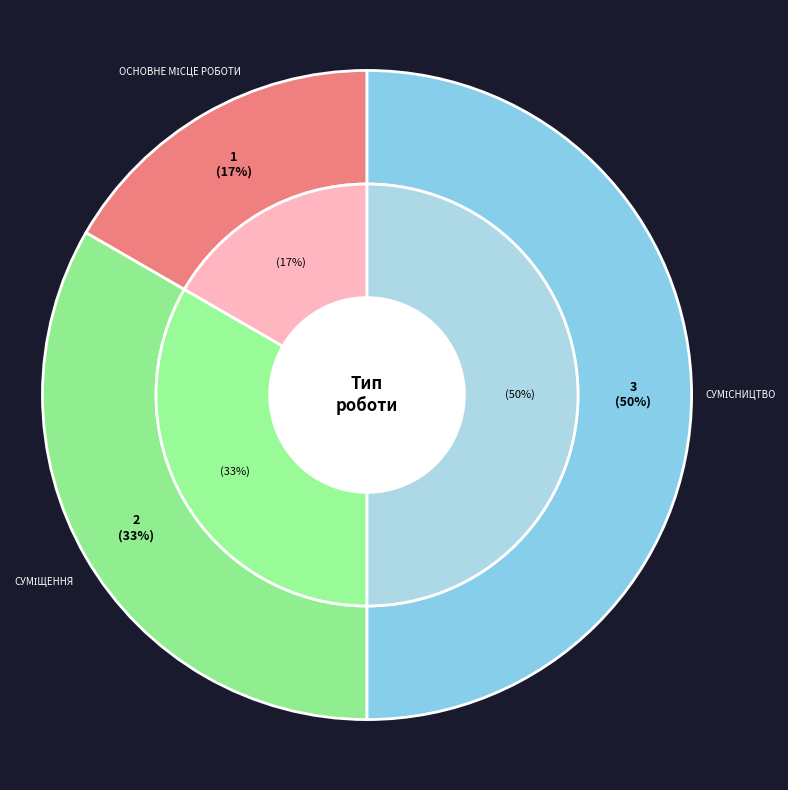

What is the largest slice in the pie chart?

Сумісництво